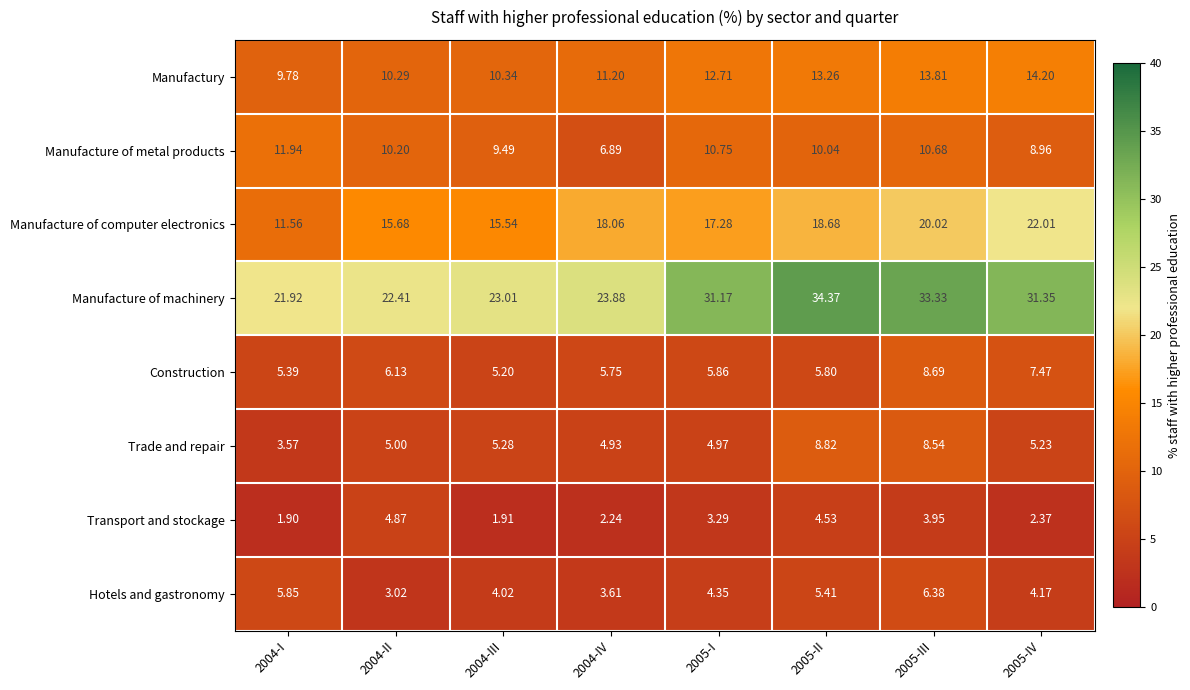

Rank the series by their maximum value, from lowest to highest.

Transport and stockage, Hotels and gastronomy, Construction, Trade and repair, Manufacture of metal products, Manufactury, Manufacture of computer electronics, Manufacture of machinery